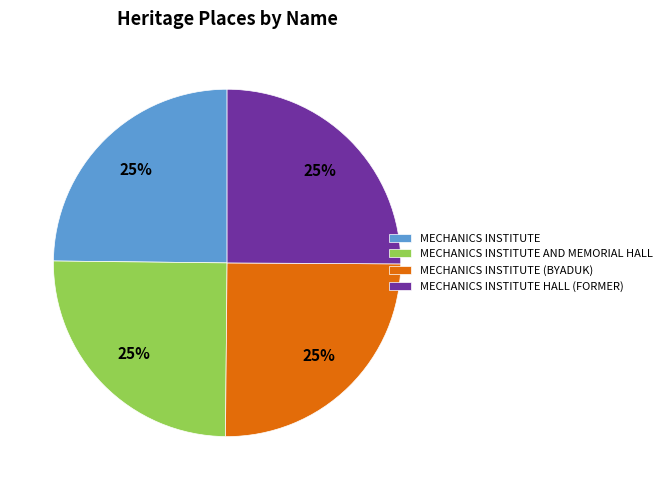

To the nearest percent, what percentage of the pie is MECHANICS INSTITUTE?

25%